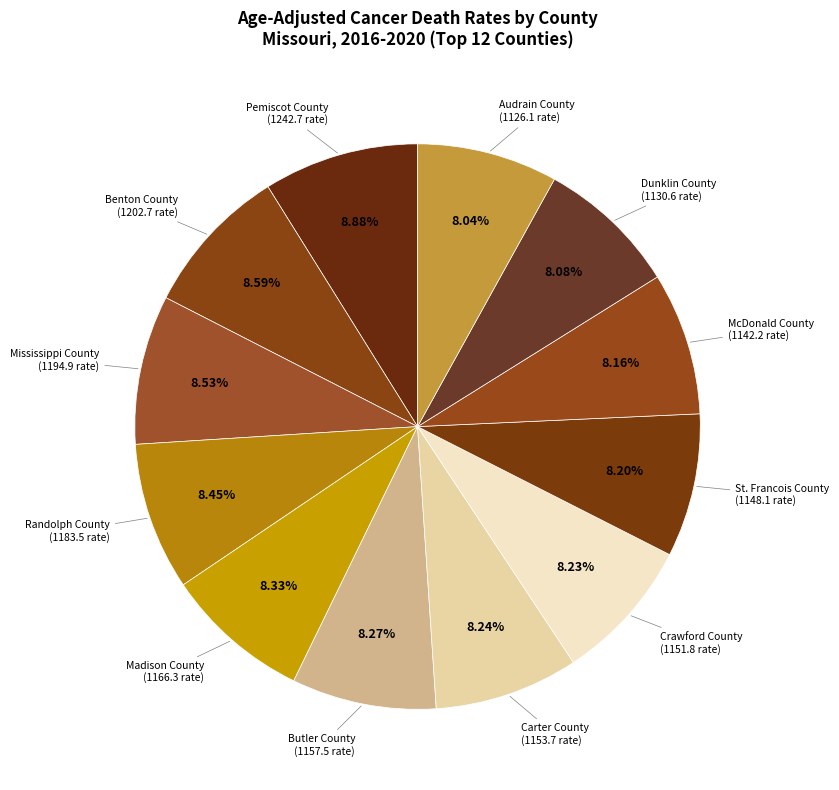

Does Madison County account for over 50% of the chart?

No